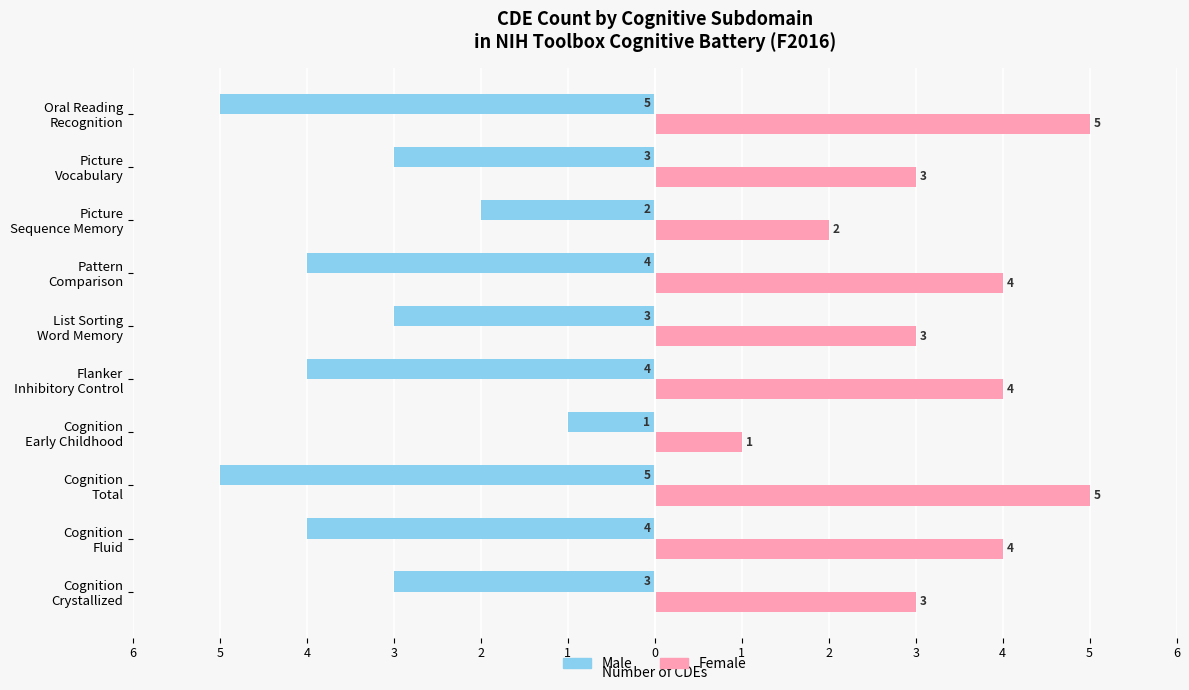

What are all the series names shown in the legend?

Male, Female